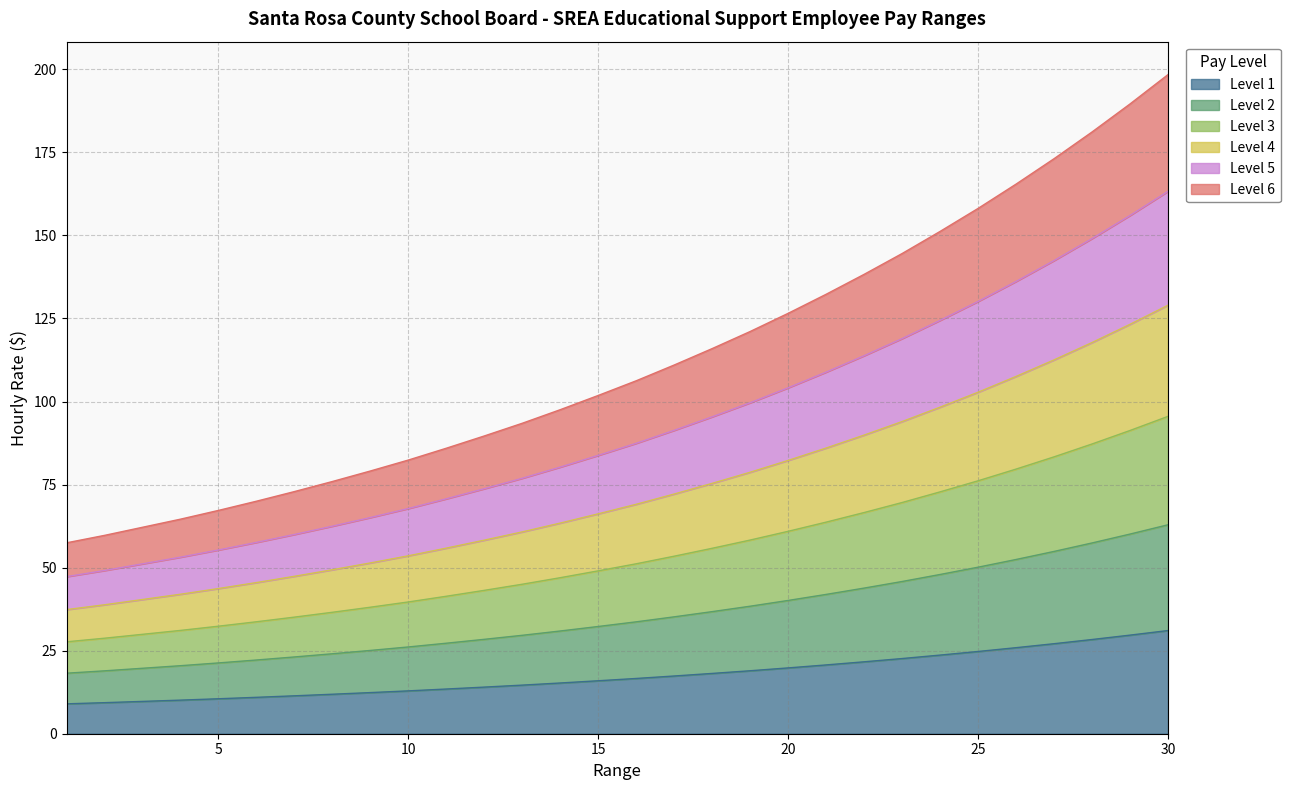

What is the lowest value of the Level 1 series?

9.0